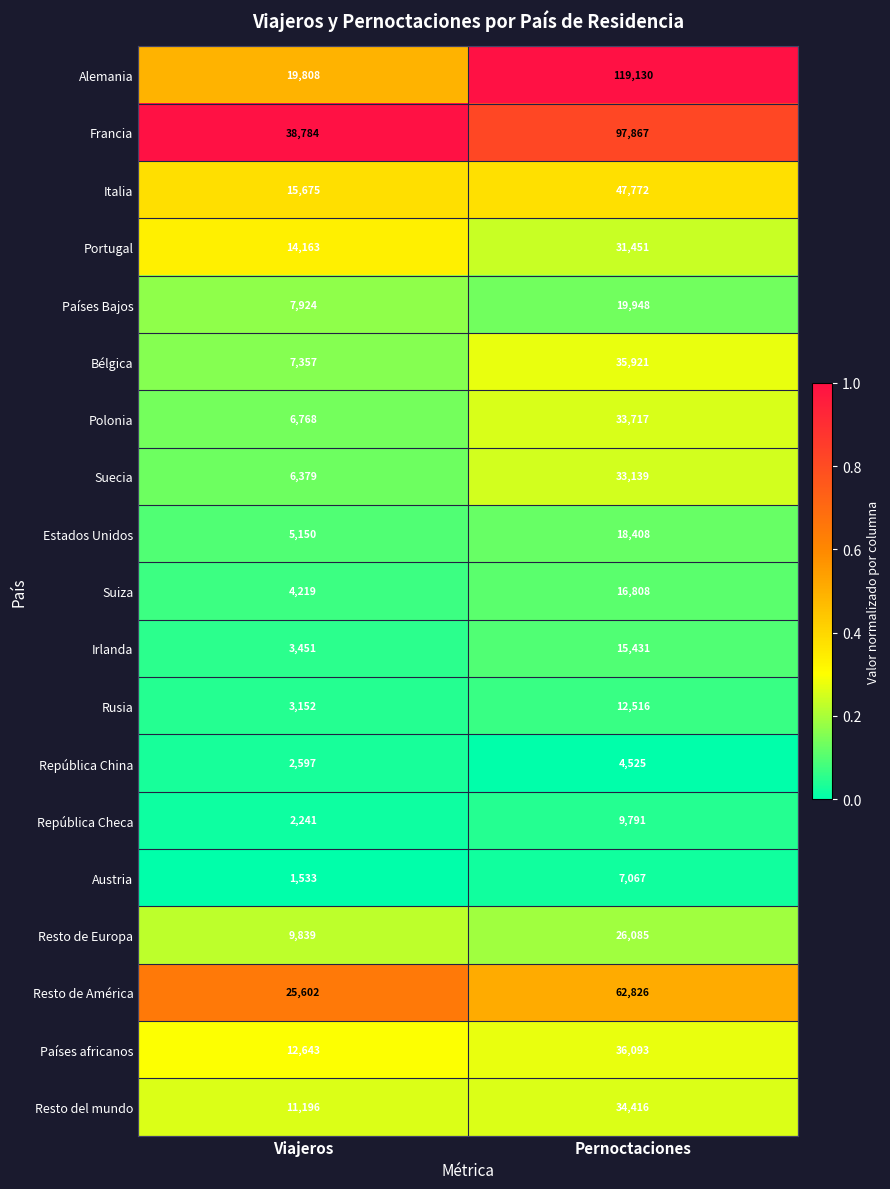

True or false: Estados Unidos has a value of 5150 at Viajeros.

True